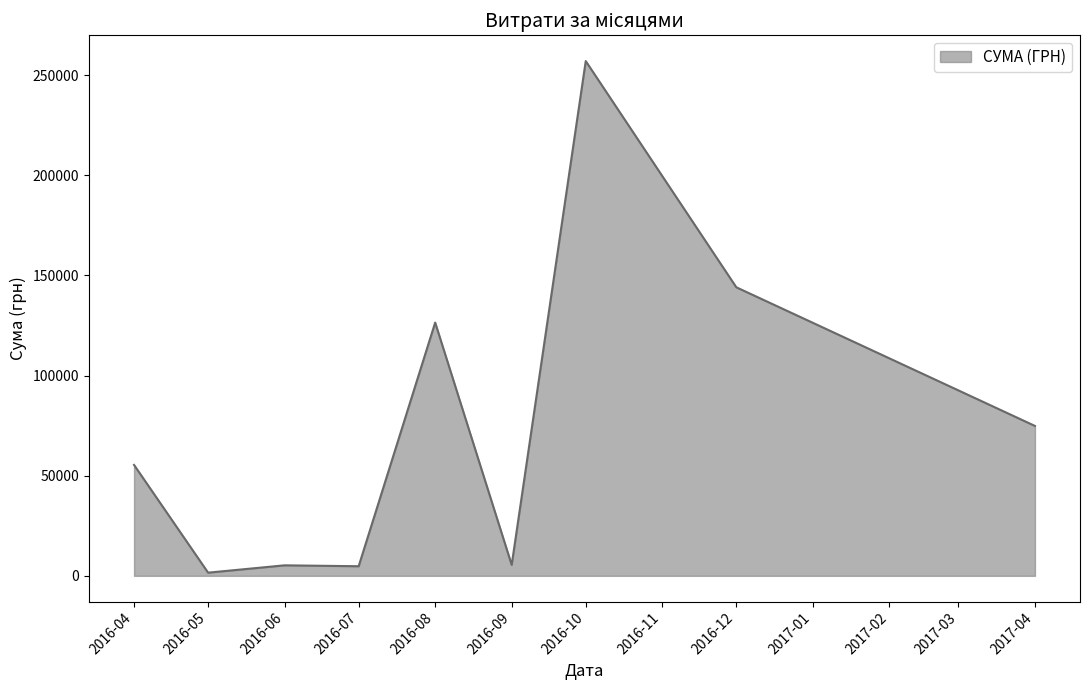

What is the difference between the values at 2016-08 and 2016-12?

17623.0